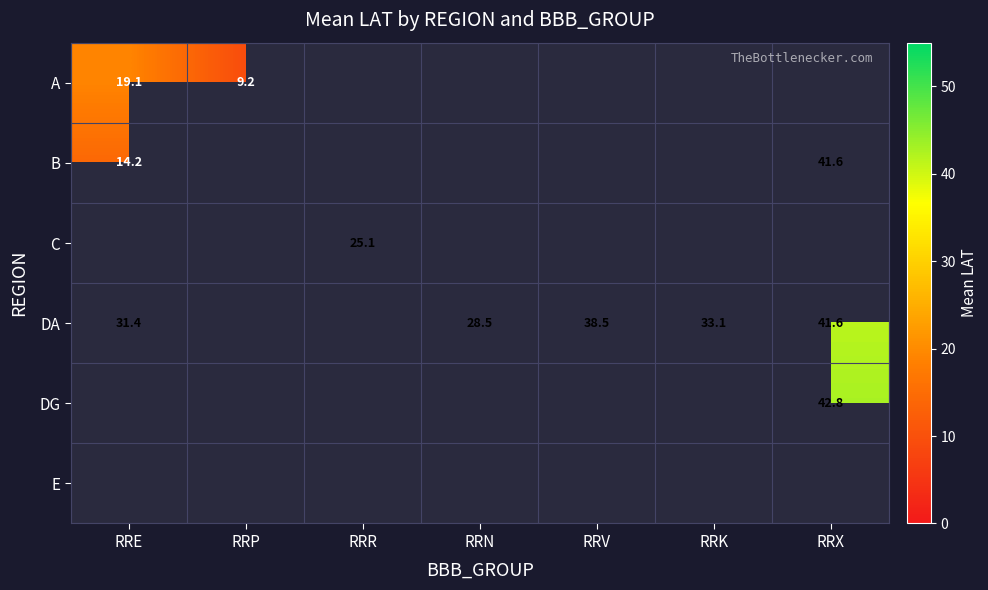

The DA series shows 58.3 at RRK. True or false?

False